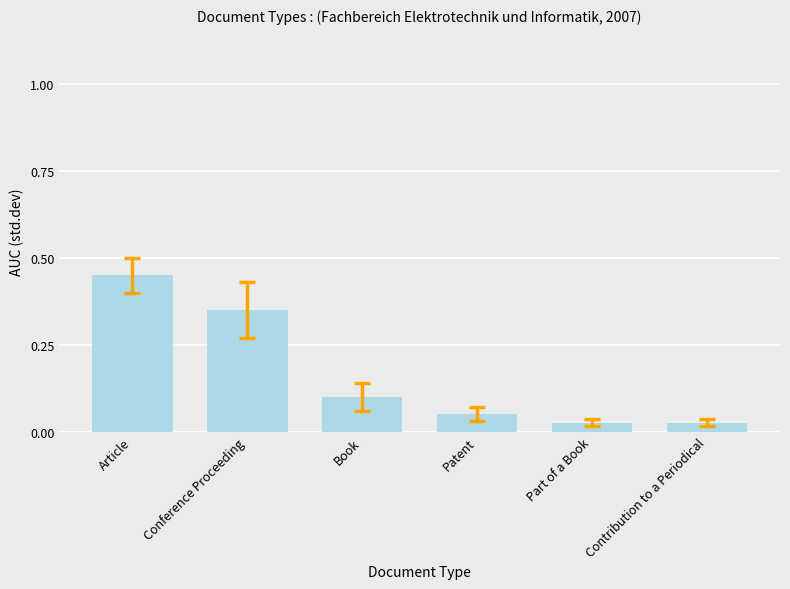

The chart shows a value of 0.0 at Patent. True or false?

False